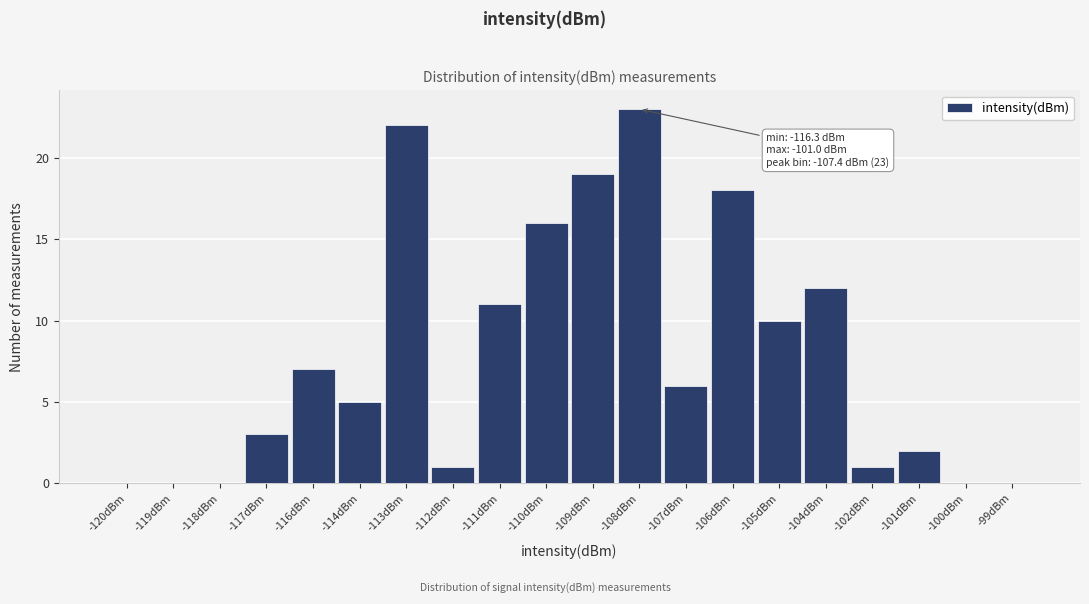

Which has a higher value, -111dBm or -100dBm?

-111dBm